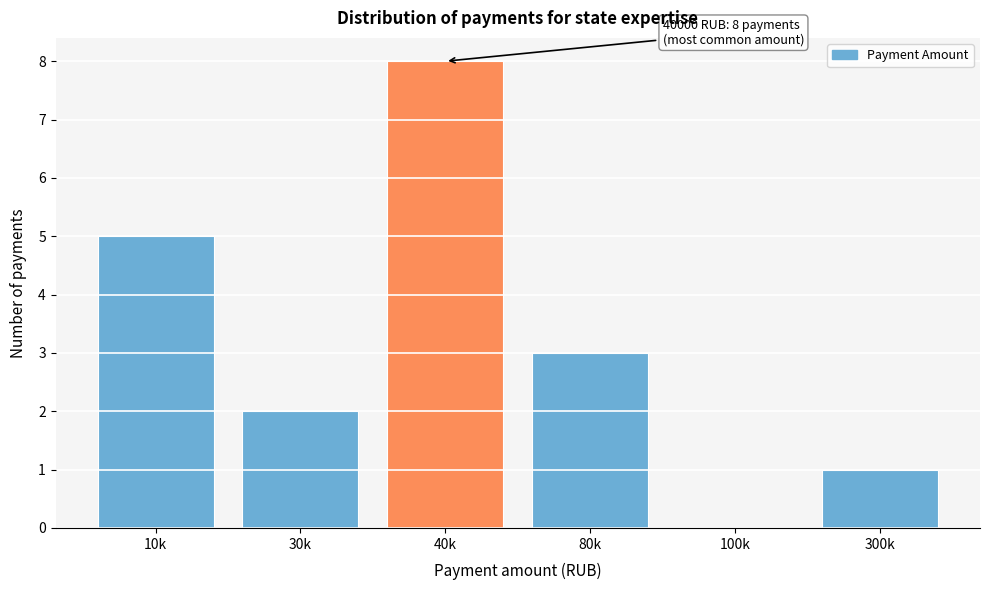

Reading left to right, list all the values displayed in this chart.

10k=5	30k=2	40k=8	80k=3	100k=0	300k=1